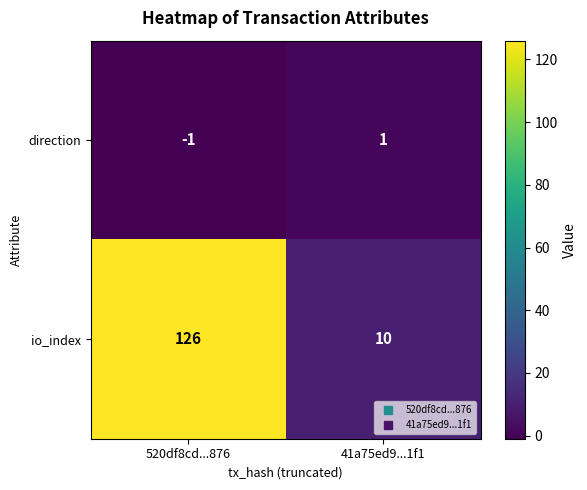

At which category does the chart reach its peak across all series?

520df8cd...876